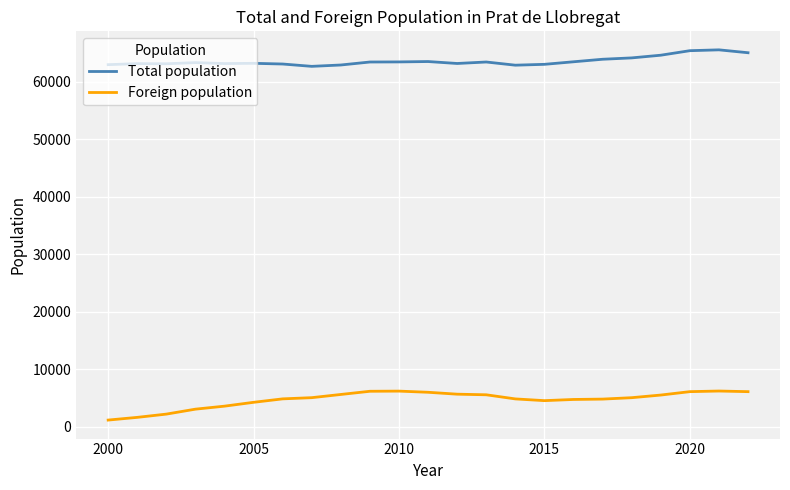

What is the lowest value of the Total population series?

62663